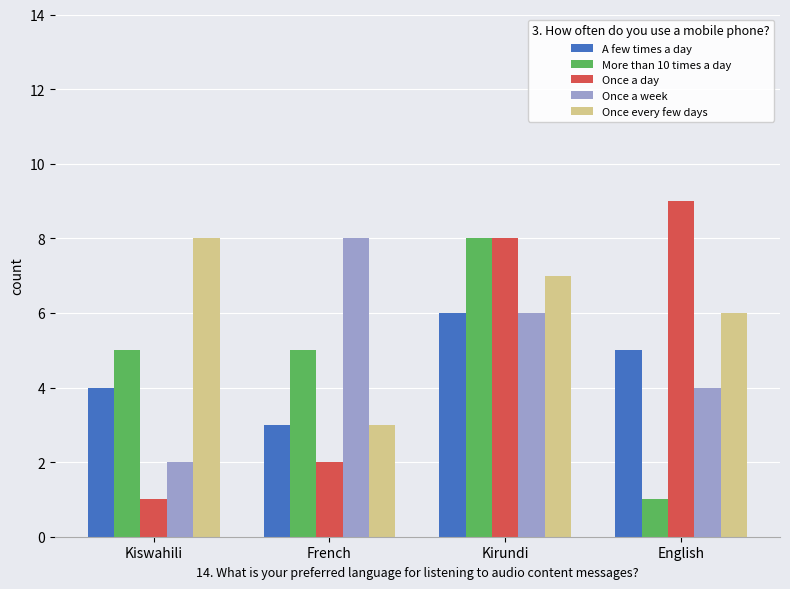

What is the label of the 3rd bar from the left?

Kirundi